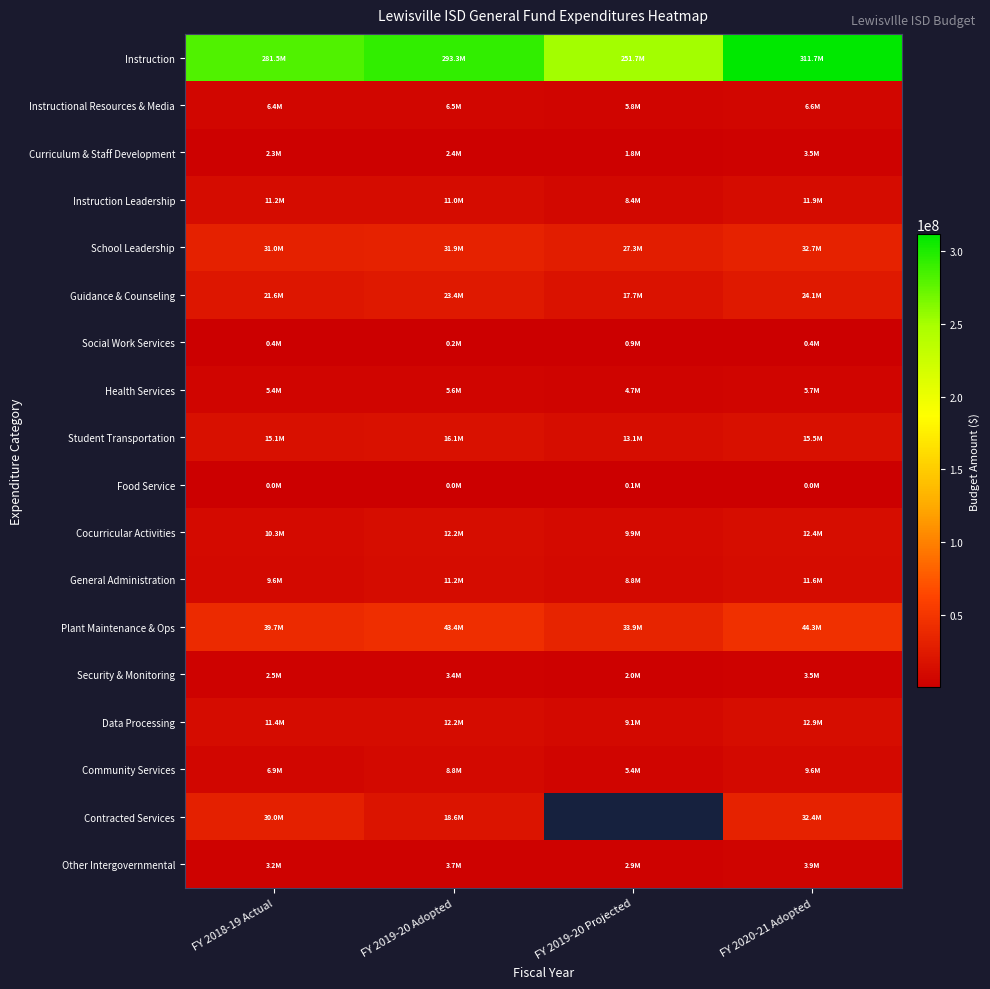

Rank the series by their maximum value, from lowest to highest.

Food Service, Social Work Services, Curriculum & Staff Development, Security & Monitoring, Other Intergovernmental, Health Services, Instructional Resources & Media, Community Services, General Administration, Instruction Leadership, Cocurricular Activities, Data Processing, Student Transportation, Guidance & Counseling, Contracted Services, School Leadership, Plant Maintenance & Ops, Instruction